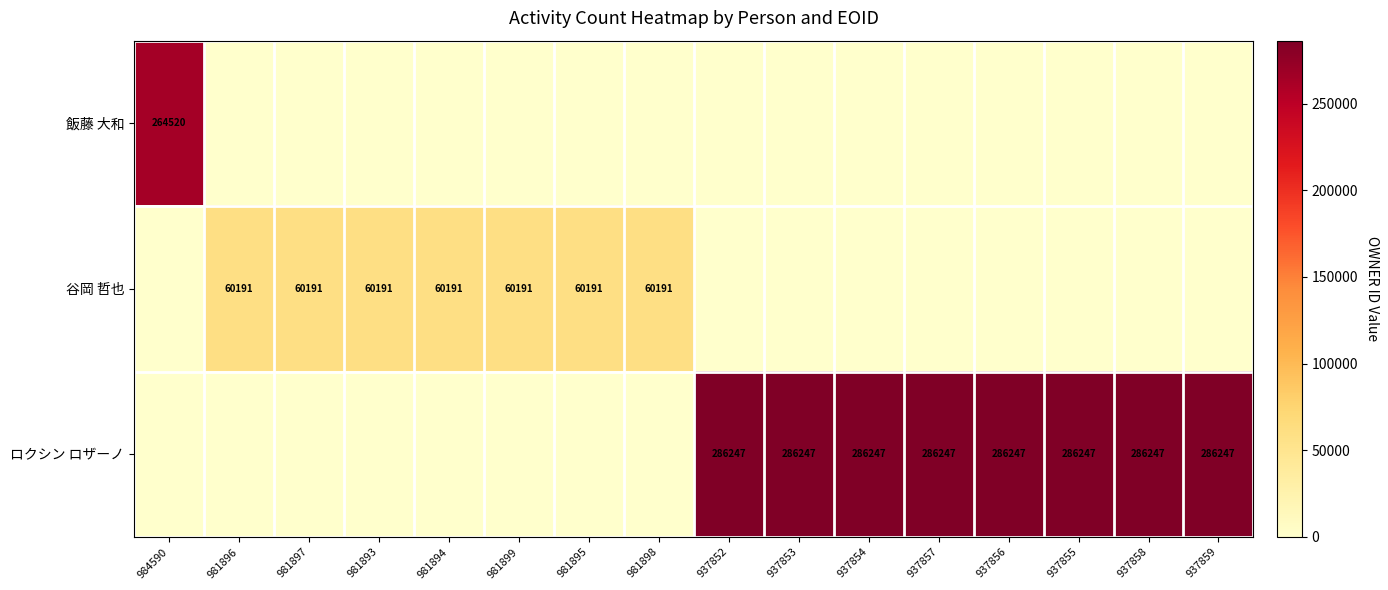

The ロクシン ロザーノ series shows 103628 at 937857. True or false?

False